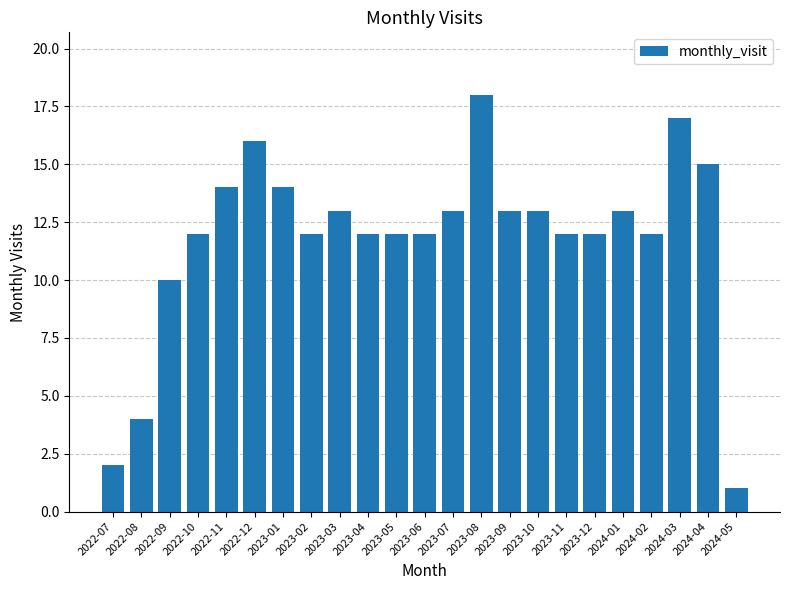

What is the label of the 2nd bar from the right?

2024-04